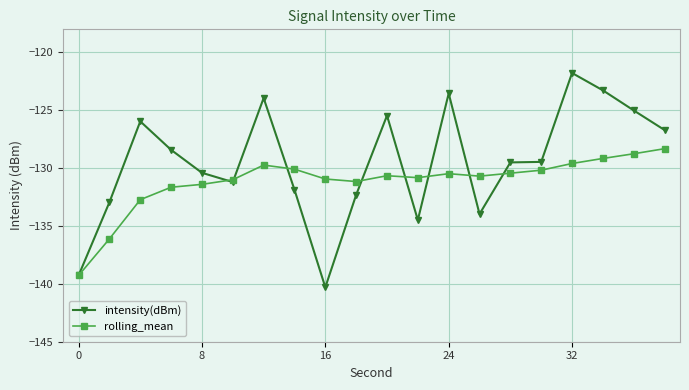

Which series has the largest total across all categories?

intensity(dBm)